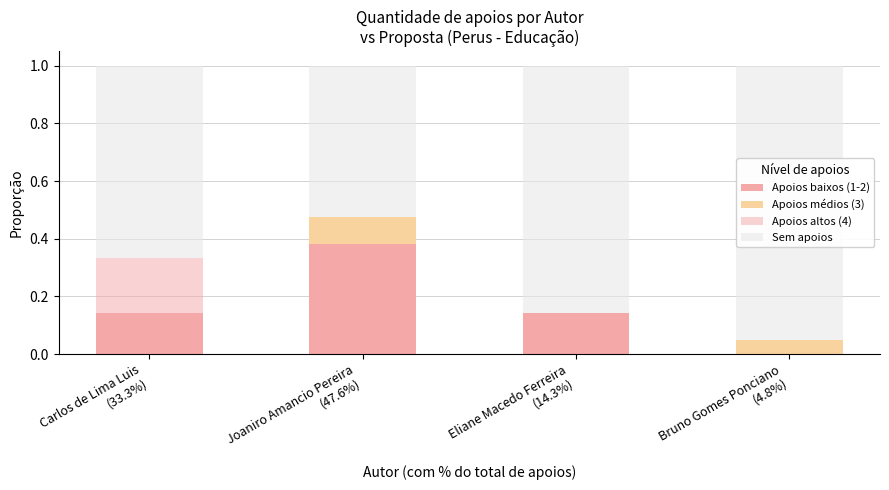

Where is Sem apoios nearest to the value 0?

Joaniro Amancio Pereira
(47.6%)